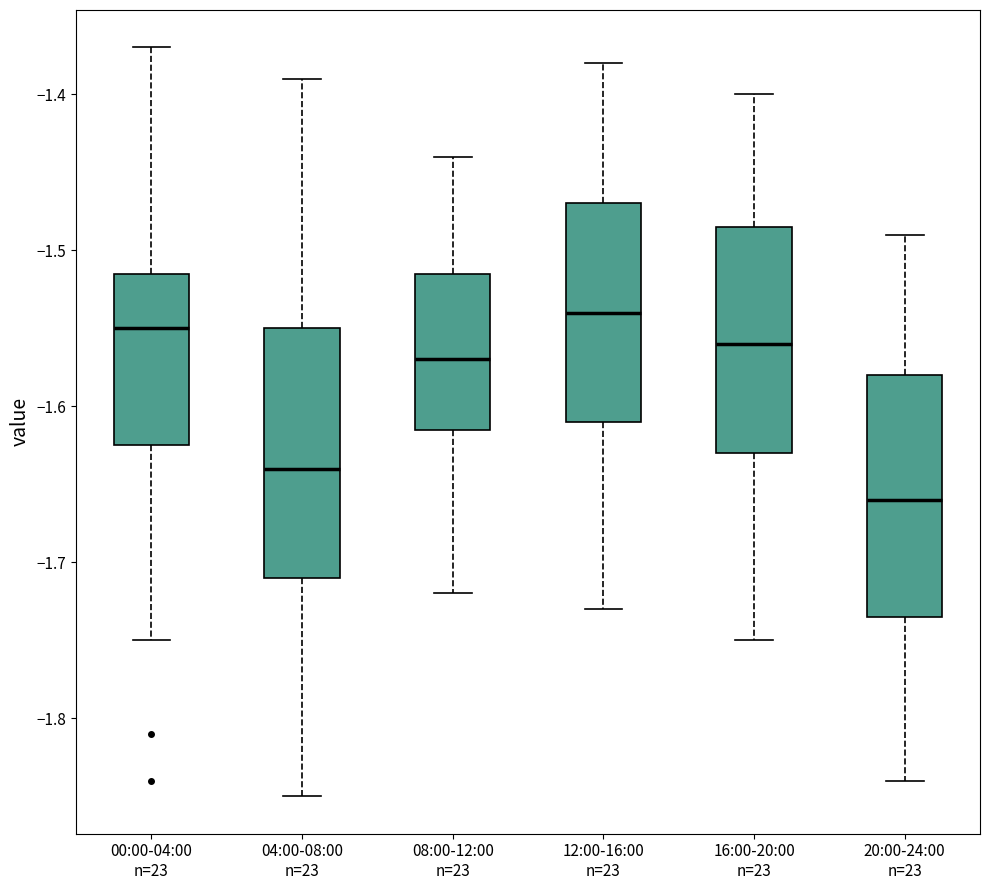

Where is the lower edge of the box for 12:00-16:00 n=23 on the y-axis? The values are not printed on the chart, so give them approximately, as read against the axis.

-1.61